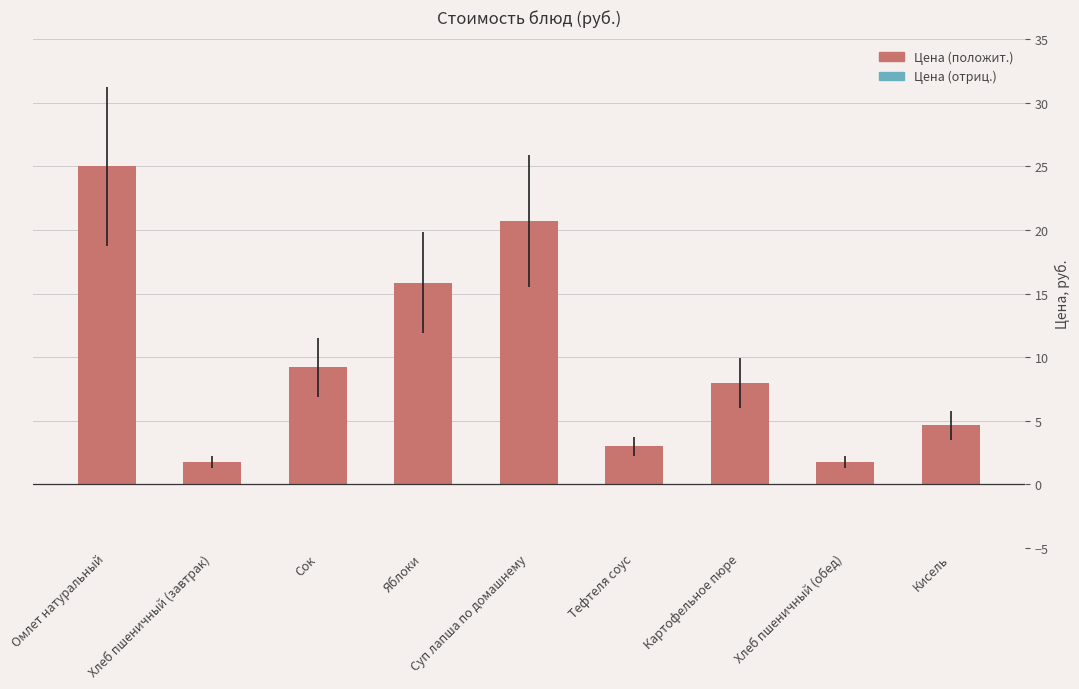

What is the maximum value shown in the chart?

25.0